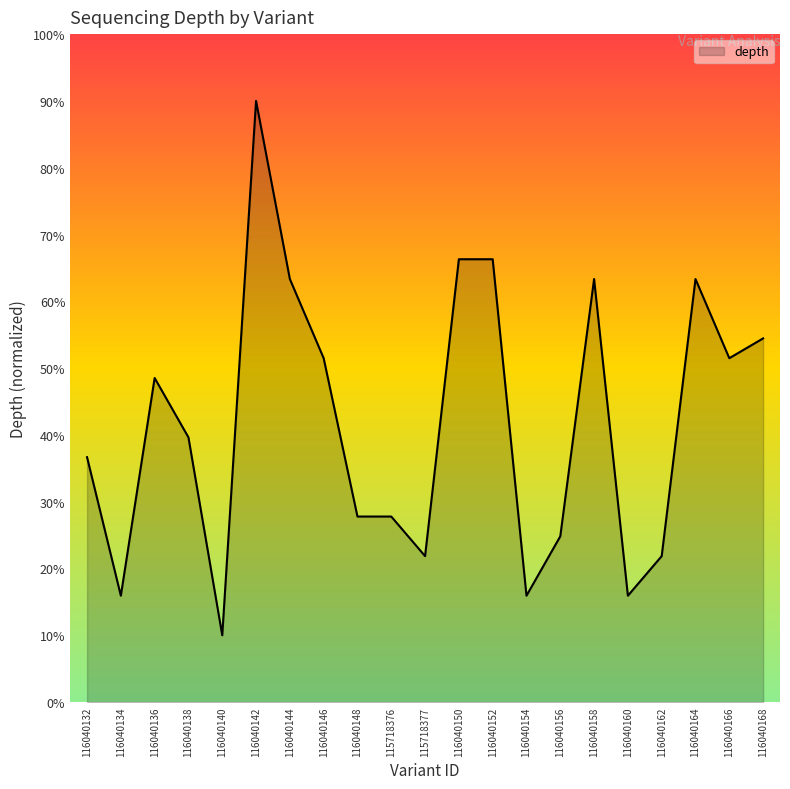

What is the ratio of the value at 116040158 to the value at 116040150?

1.0